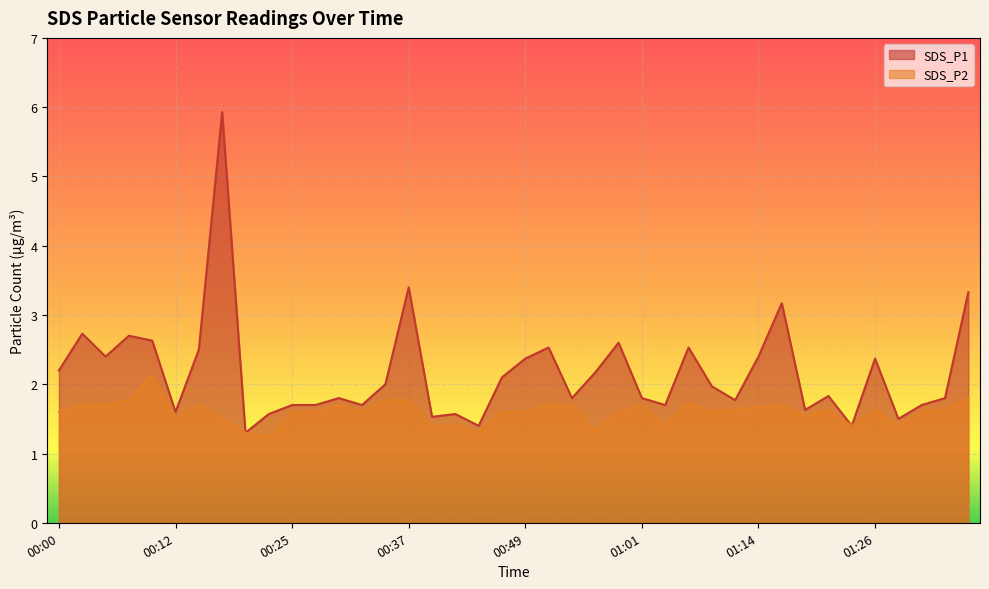

The value of SDS_P1 at 00:22 is 1.0. True or false?

False